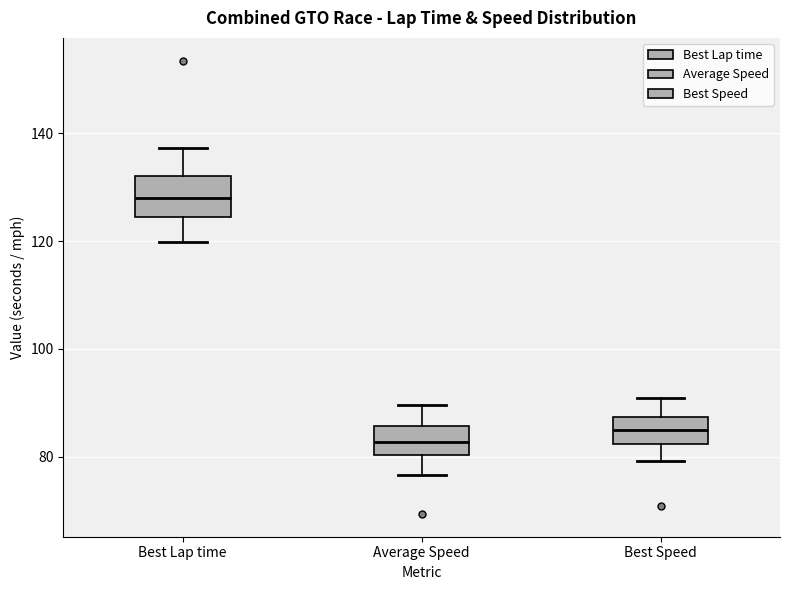

Reading left to right, read every box against the y-axis: the position of its median line, the range the box covers, and the ends of its whiskers. The values are not printed on the chart, so give them approximately, as read against the axis.

Best Lap time: median 128, box 124 to 132, whiskers 120 to 138
Average Speed: median 82, box 80 to 86, whiskers 76 to 90
Best Speed: median 84, box 82 to 88, whiskers 80 to 90